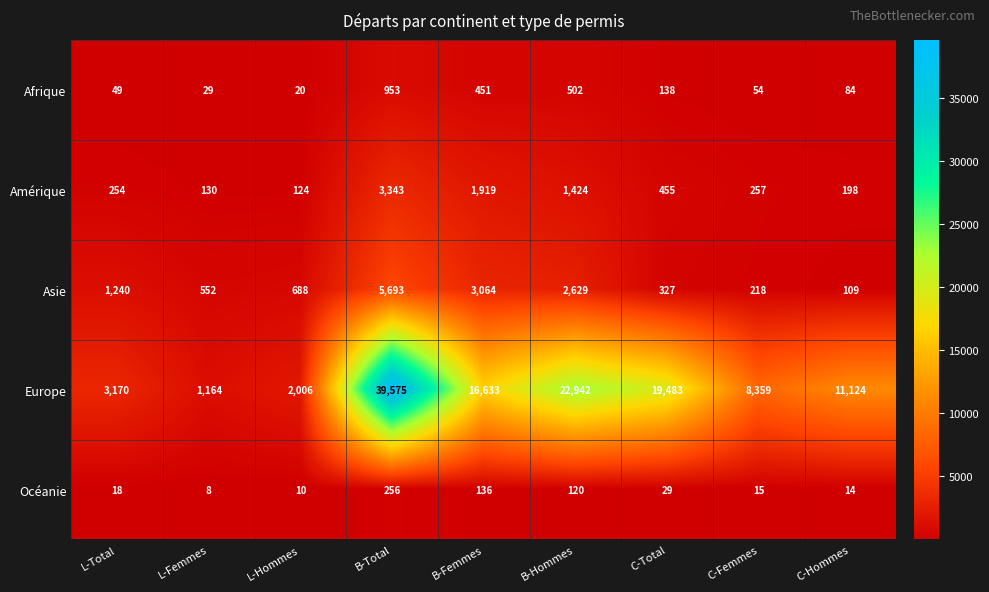

At which category is the sum across all series the highest?

B-Total